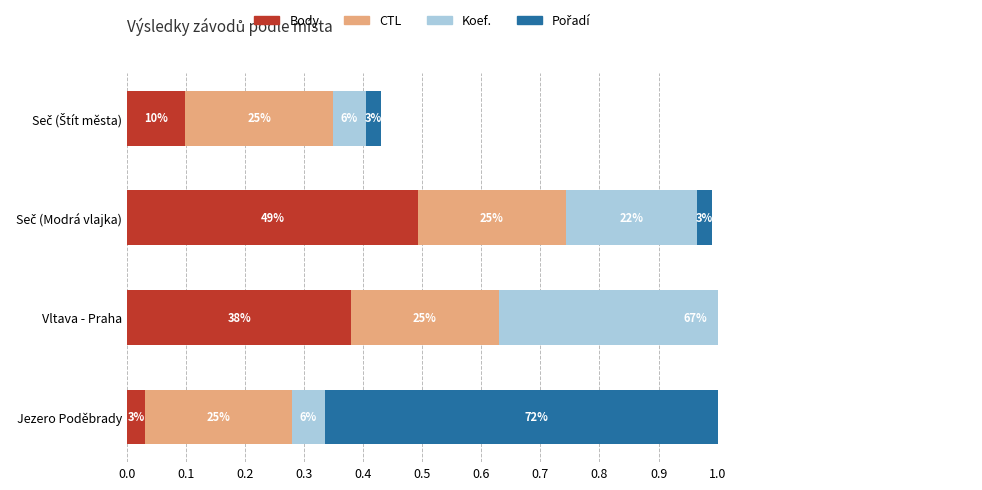

What is the maximum value for Pořadí?

0.7